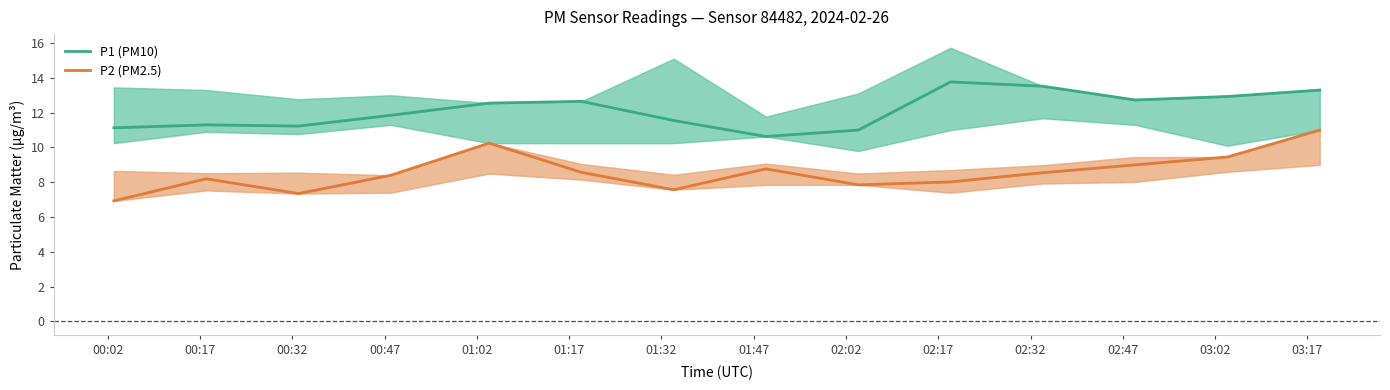

What is the label of the 3rd point from the right?

02:47